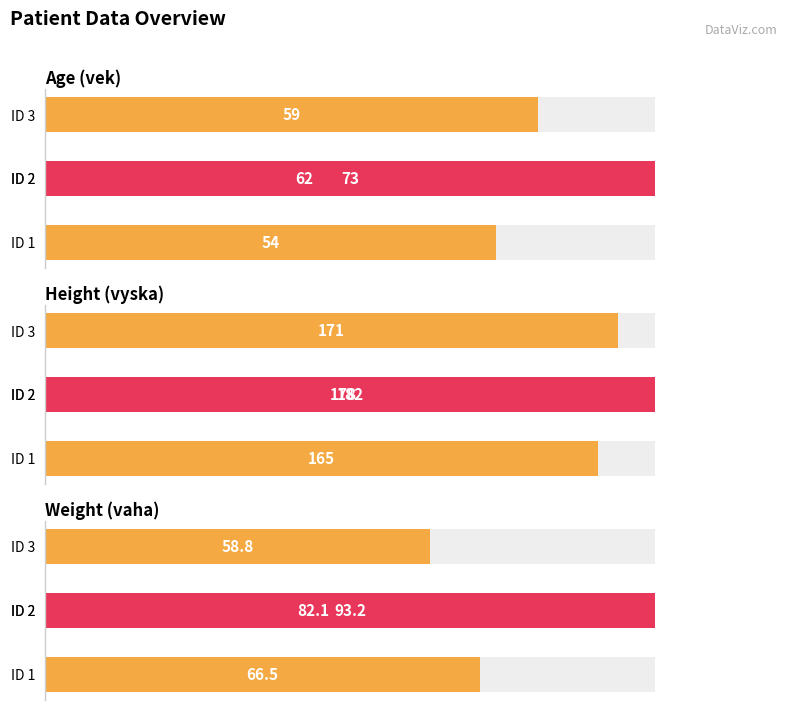

Are the bars grouped side by side (vs. stacked)?

Yes